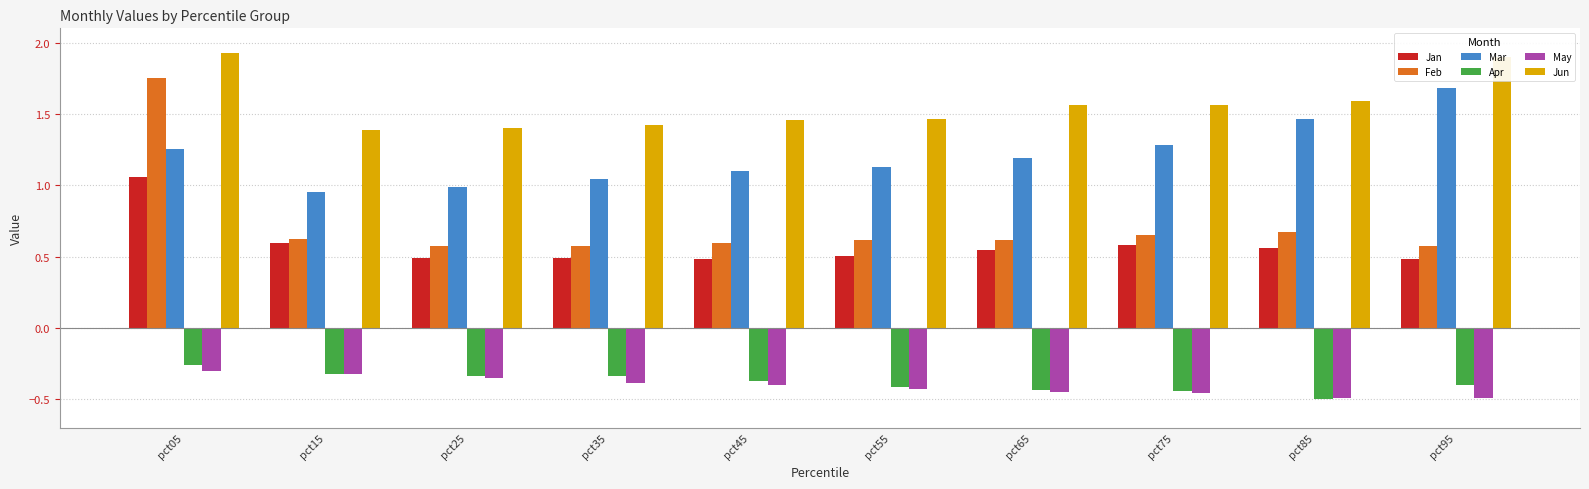

What is the average value of the Mar series?

1.2